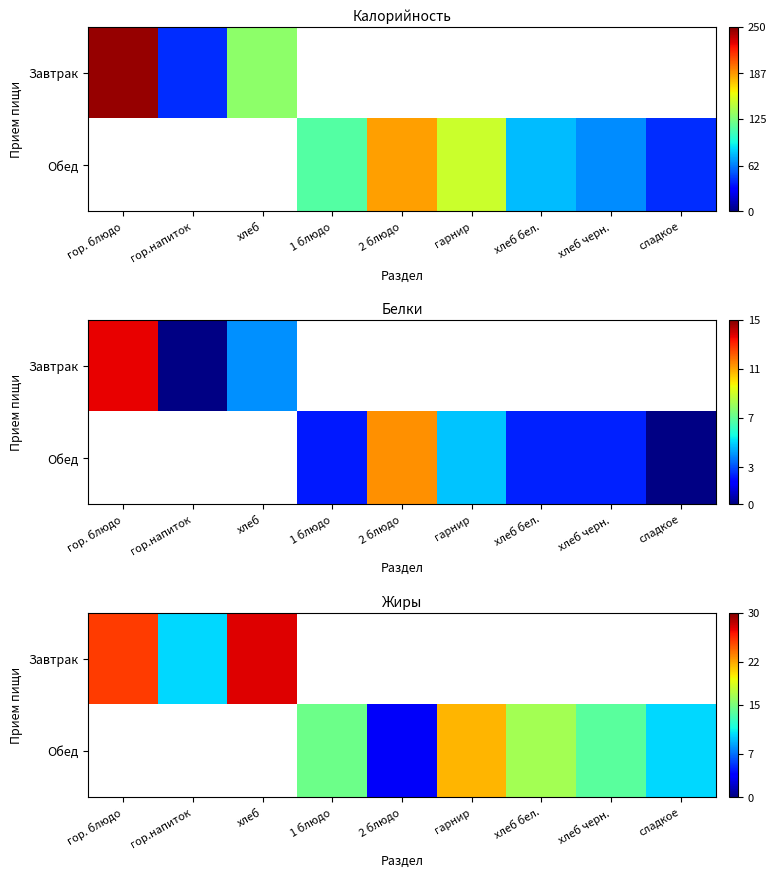

Between 1 блюдо and гор. блюдо, which is larger?

гор. блюдо